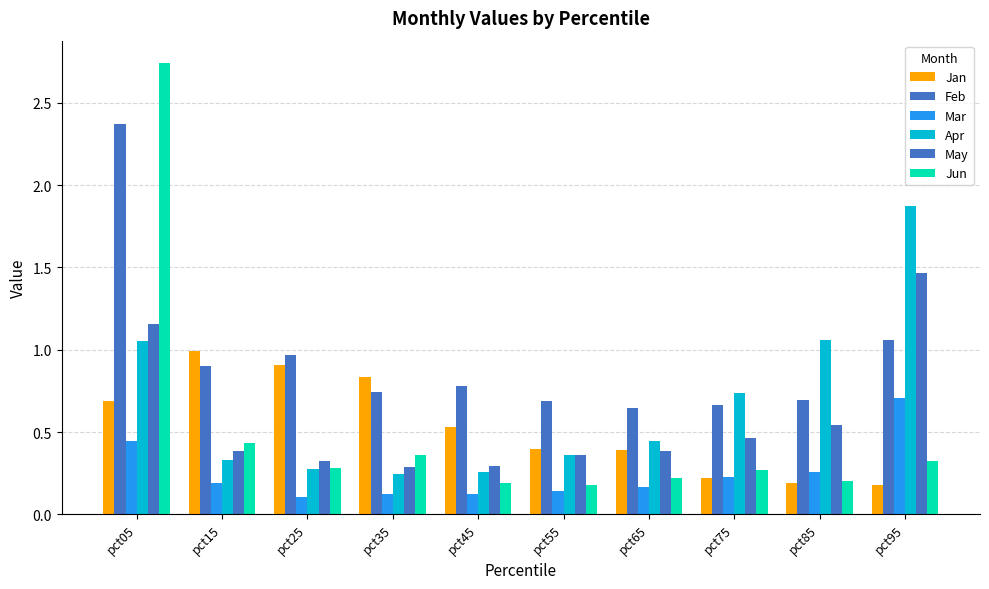

What value does the Mar series have at pct85?

0.3